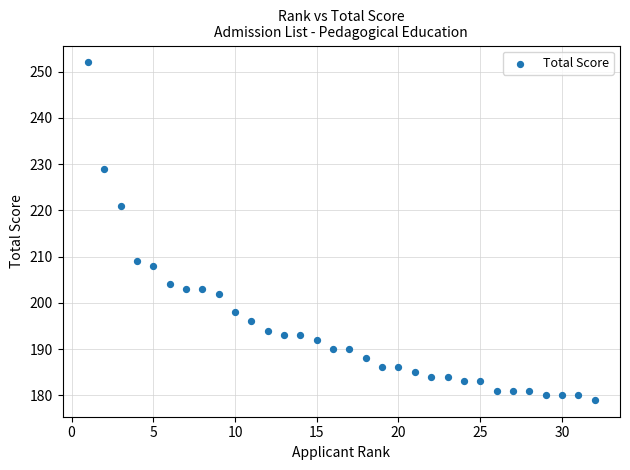

What is the range of Y values (max minus min)?

73